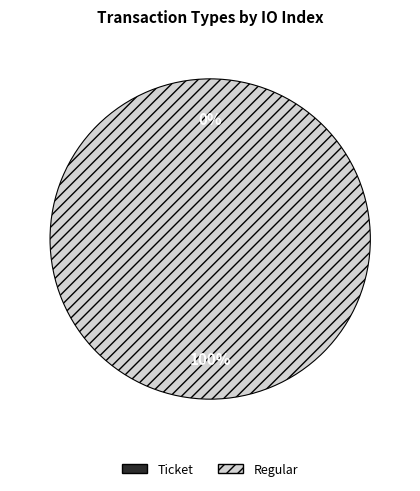

What percentage is the Regular slice, to the nearest percent?

100%